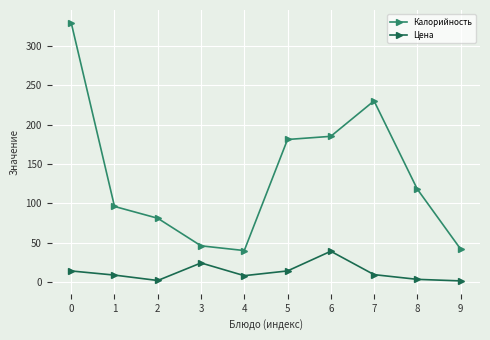

Where is the first local maximum for Калорийность?

7